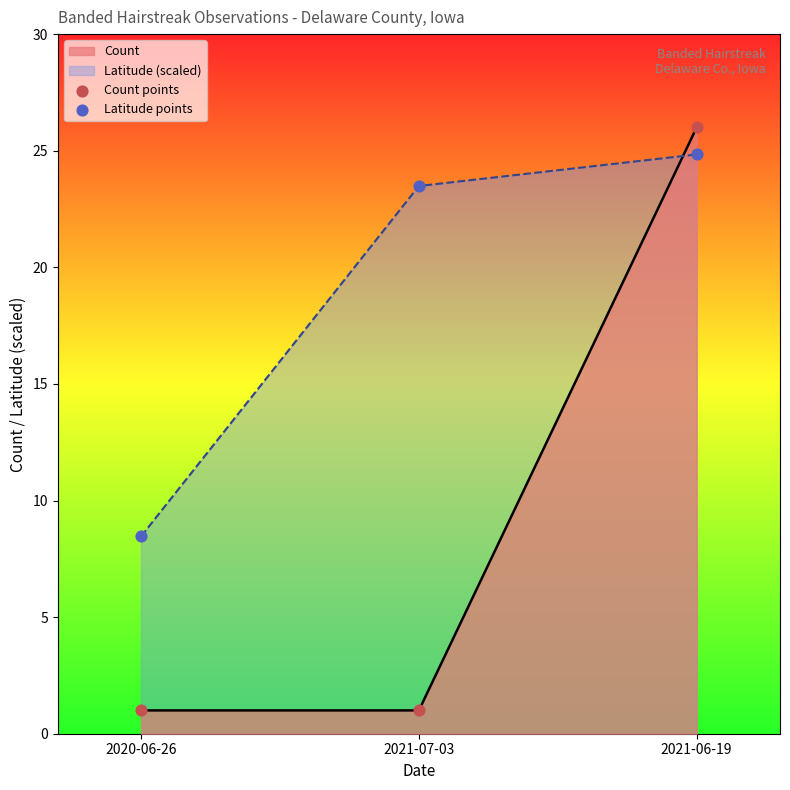

At which category is the sum across all series the highest?

2021-06-19